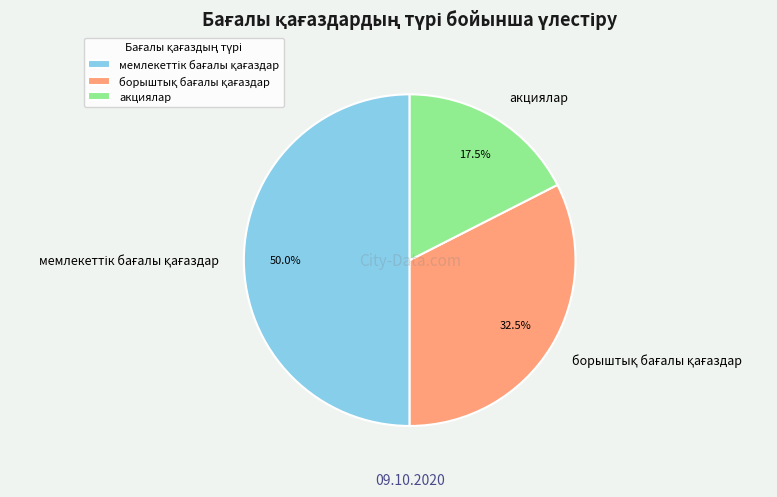

Is it true that акциялар is 23% of the pie?

False